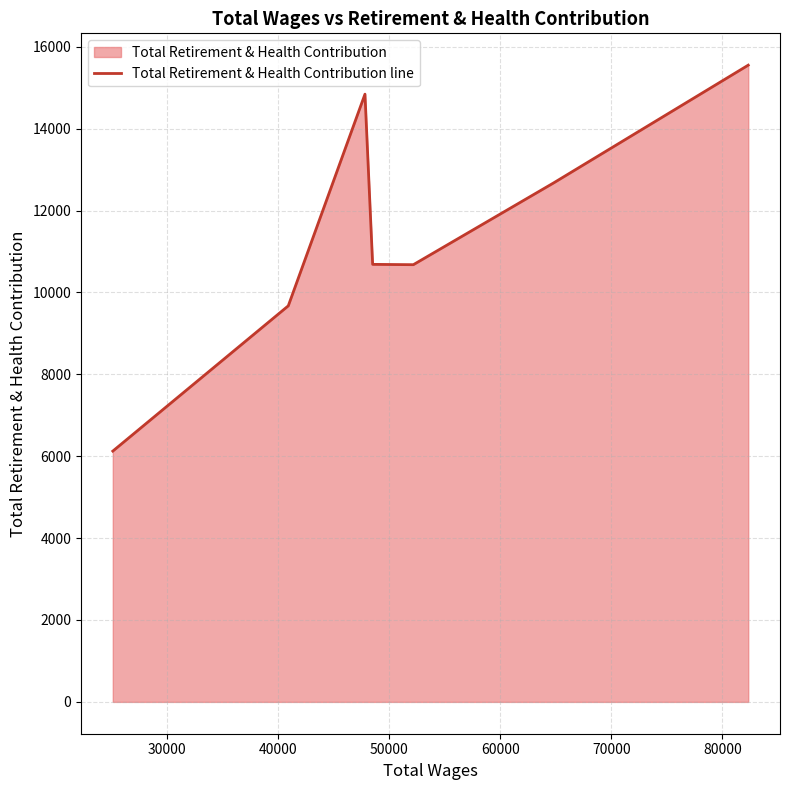

What is the average value?

11461